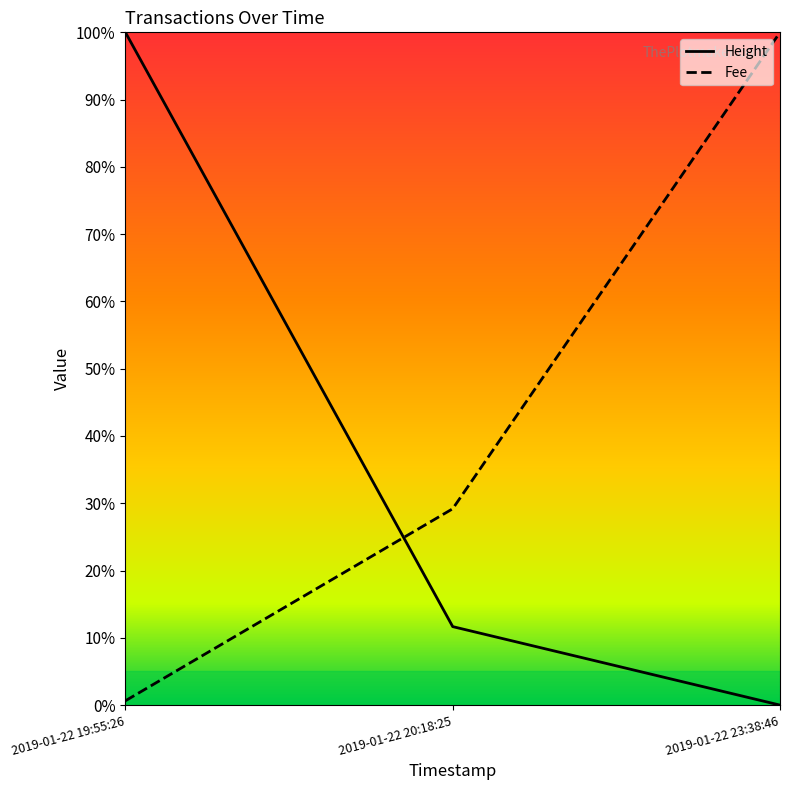

Reading left to right, list all the values displayed in this chart.

Height: 2019-01-22 19:55:26=100.0	2019-01-22 20:18:25=11.7	2019-01-22 23:38:46=0.0
Fee: 2019-01-22 19:55:26=0.6	2019-01-22 20:18:25=29.2	2019-01-22 23:38:46=100.0